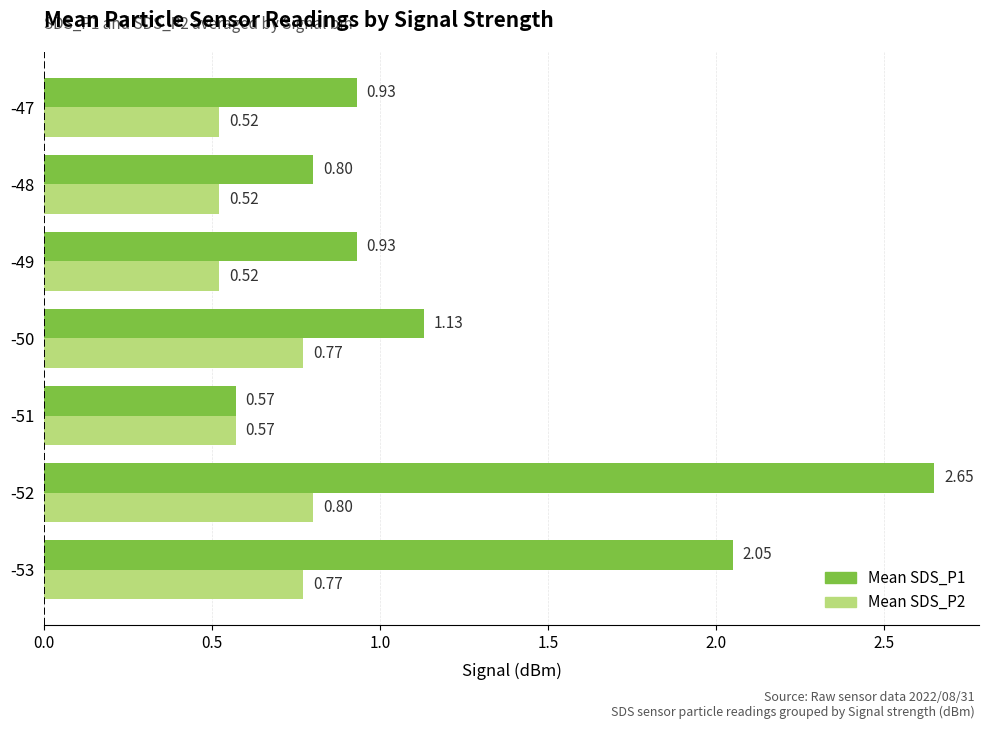

At how many categories does at least one series exceed 1?

3